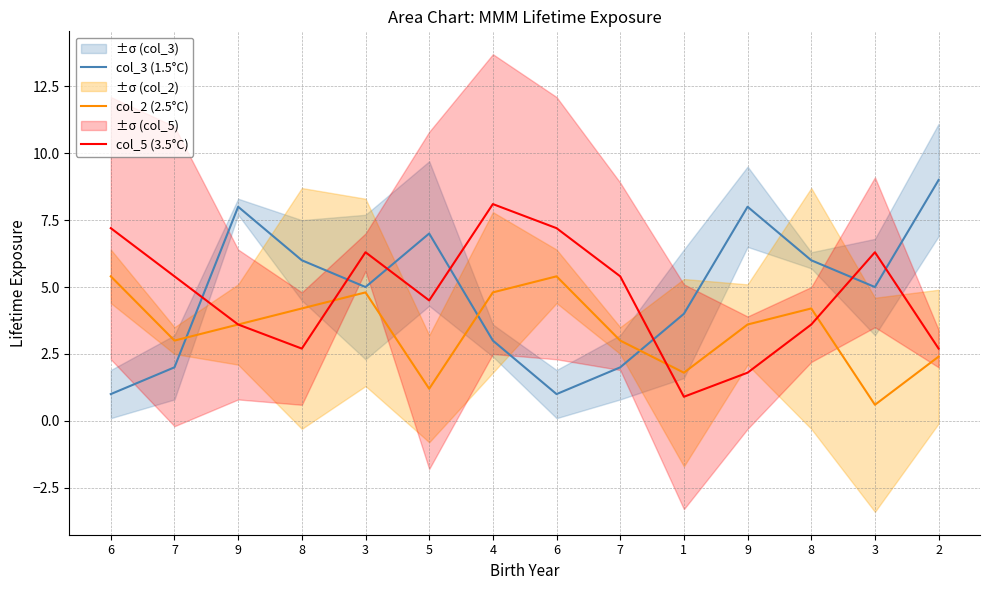

What is the sum of the col_2 (2.5°C) values at 9 and 6?

9.0